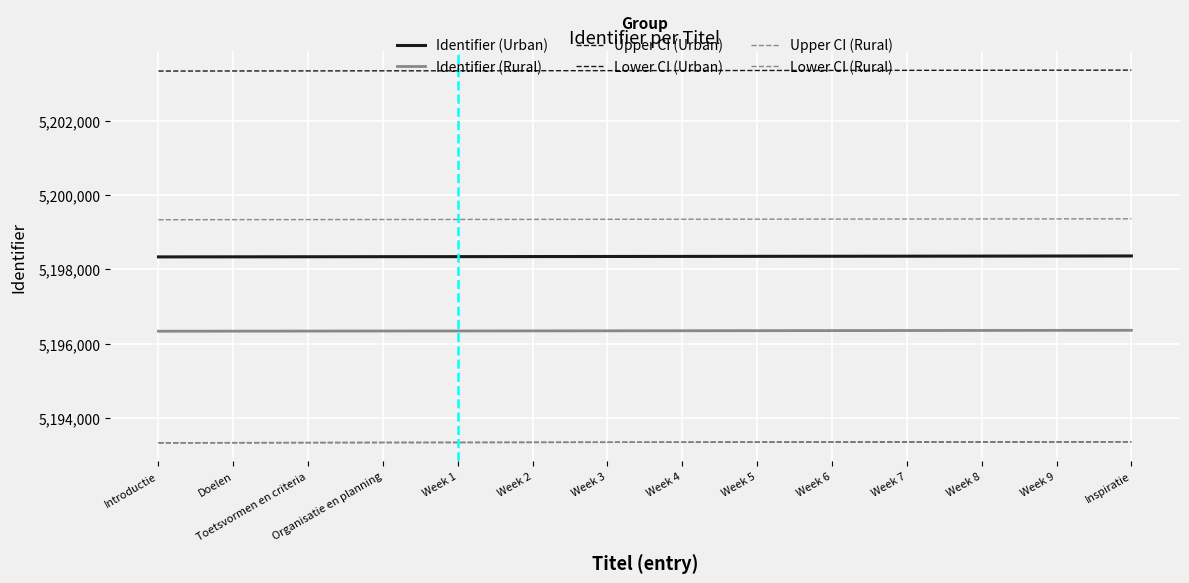

At which label does Identifier (Urban) first exceed 5198345?

Week 5